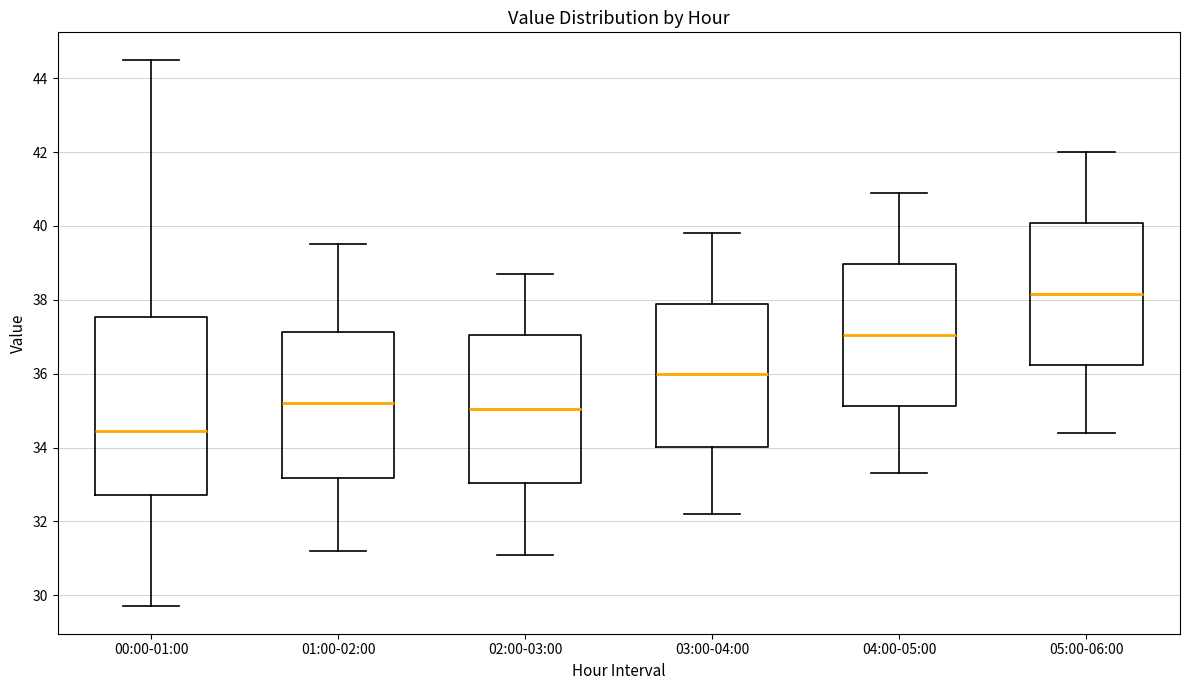

Which box has the highest median line?

05:00-06:00